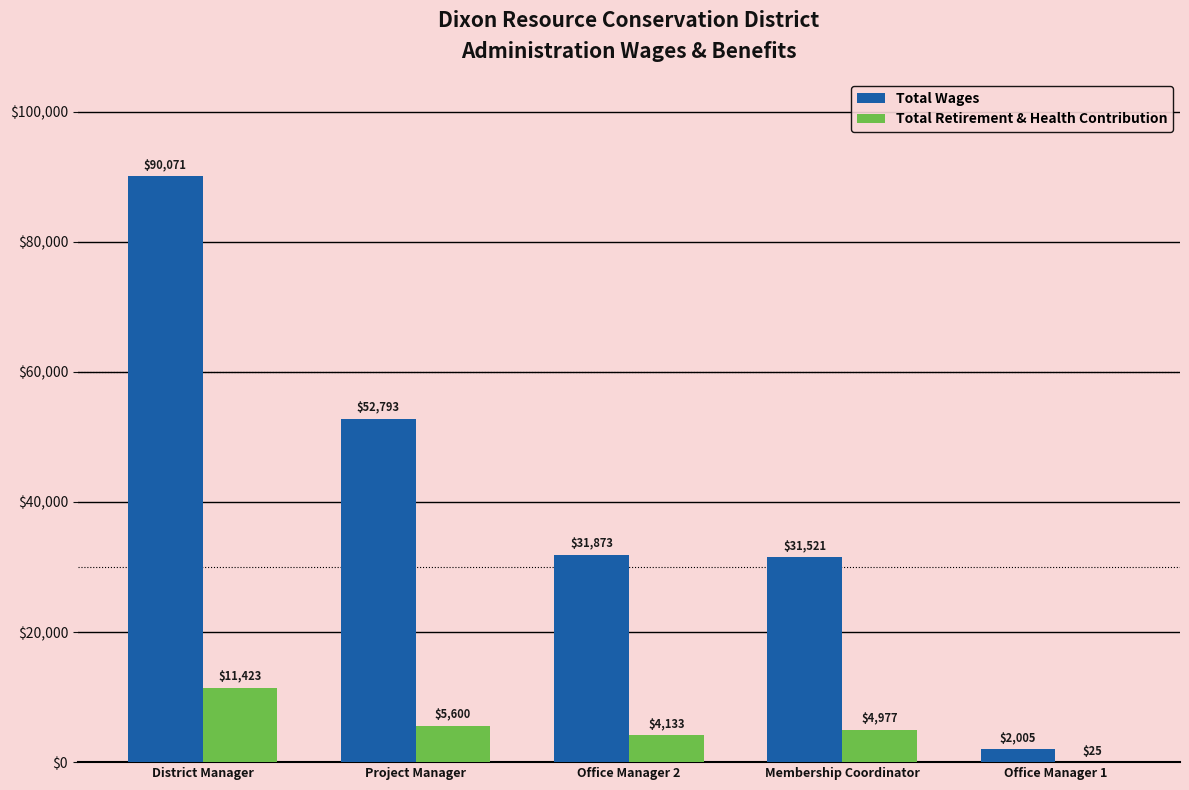

Between Project Manager and Office Manager 2, which series saw the biggest shift?

Total Wages